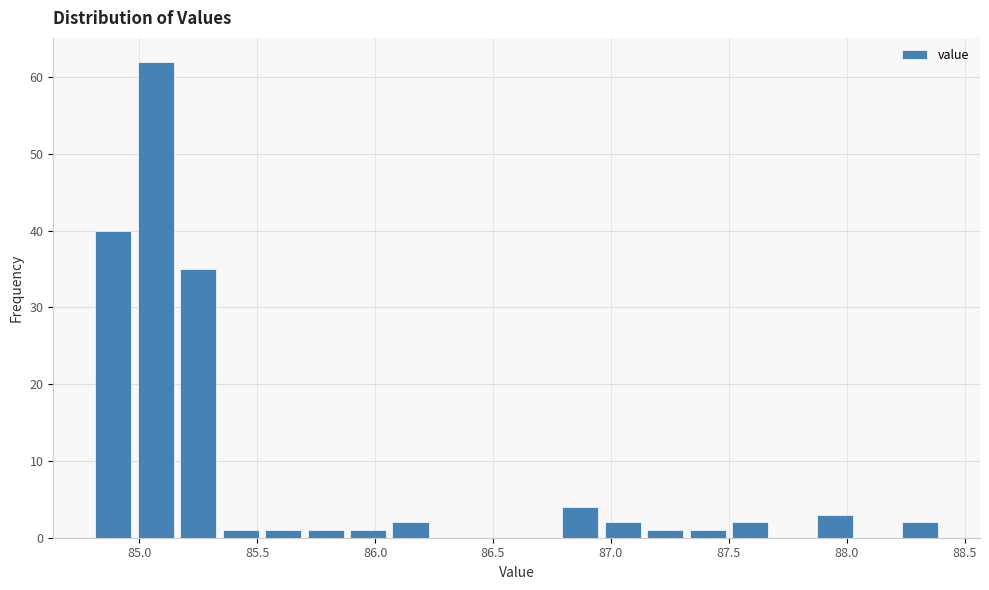

Read against the x-axis, roughly where is the centre of the tallest bar?

85.05